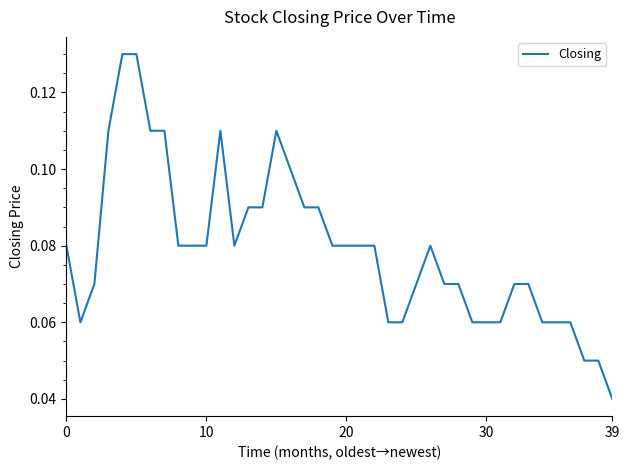

What is the difference between the maximum and minimum values?

0.1